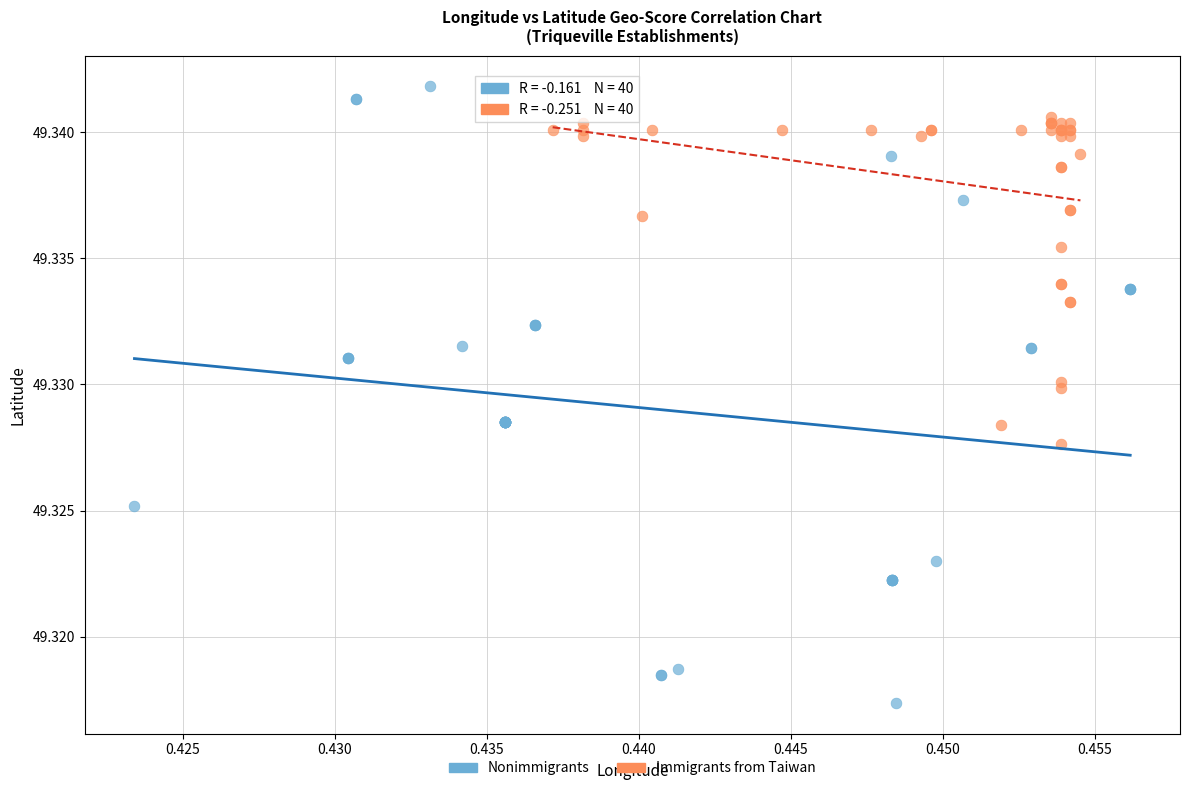

Which series contains the lowest Y value?

Nonimmigrants